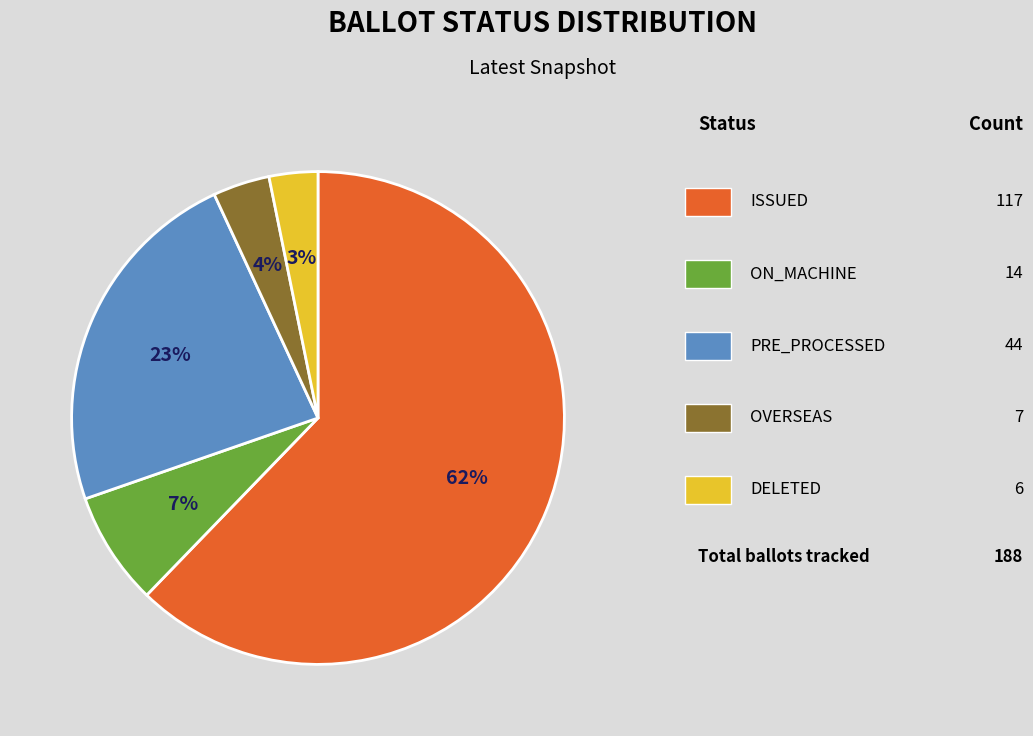

To the nearest percent, what is the average slice percentage?

20%